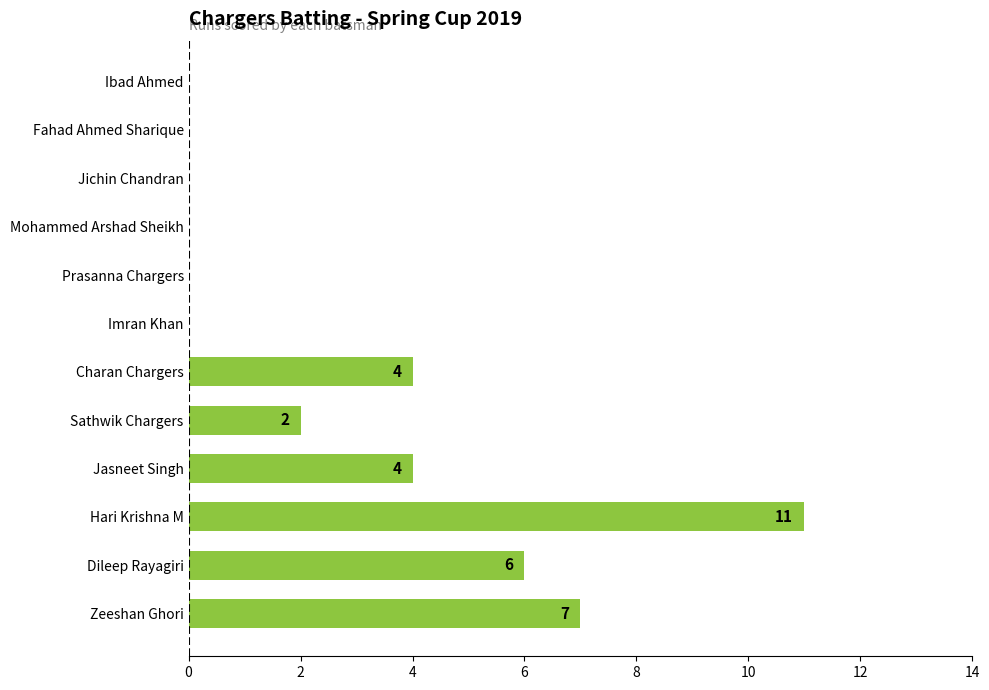

Reading top to bottom, extract all data points from this chart.

Ibad Ahmed=0	Fahad Ahmed Sharique=0	Jichin Chandran=0	Mohammed Arshad Sheikh=0	Prasanna Chargers=0	Imran Khan=0	Charan Chargers=4	Sathwik Chargers=2	Jasneet Singh=4	Hari Krishna M=11	Dileep Rayagiri=6	Zeeshan Ghori=7